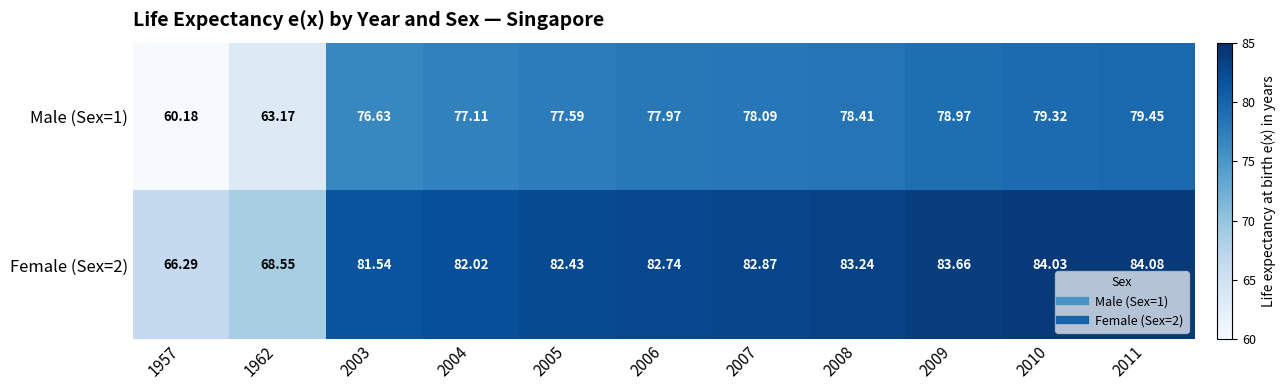

List the series in order of their peak value, lowest first.

Male (Sex=1), Female (Sex=2)